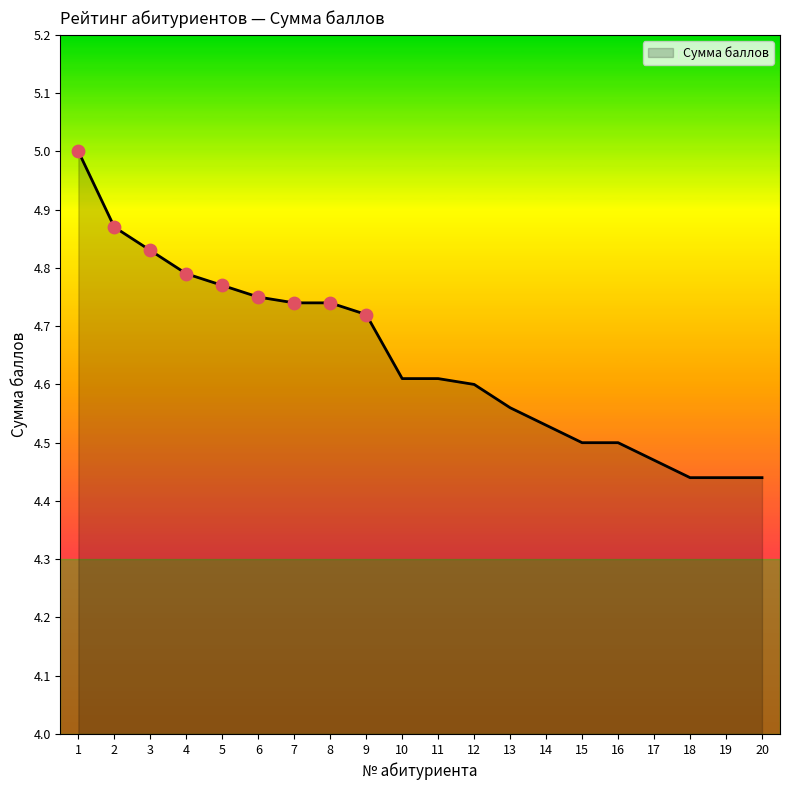

Between 11 and 15, which is larger?

11